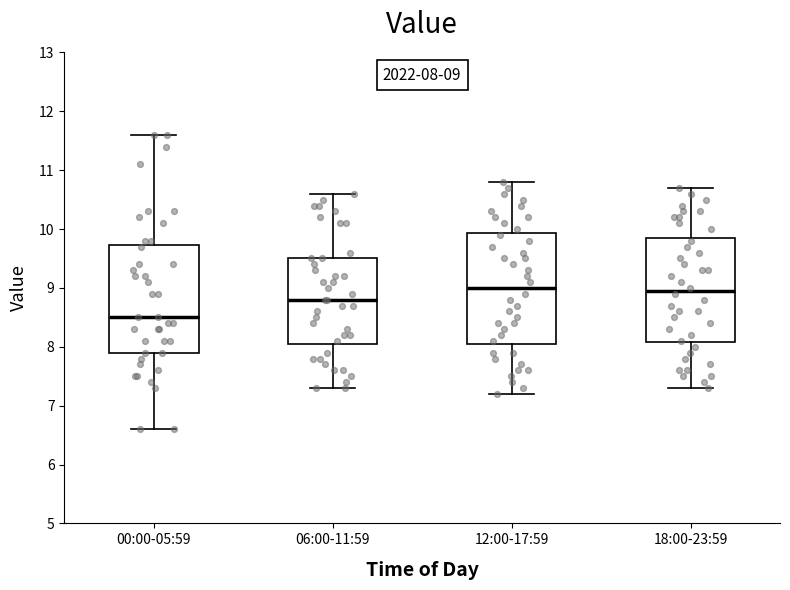

Which box's median line is the lowest?

00:00-05:59